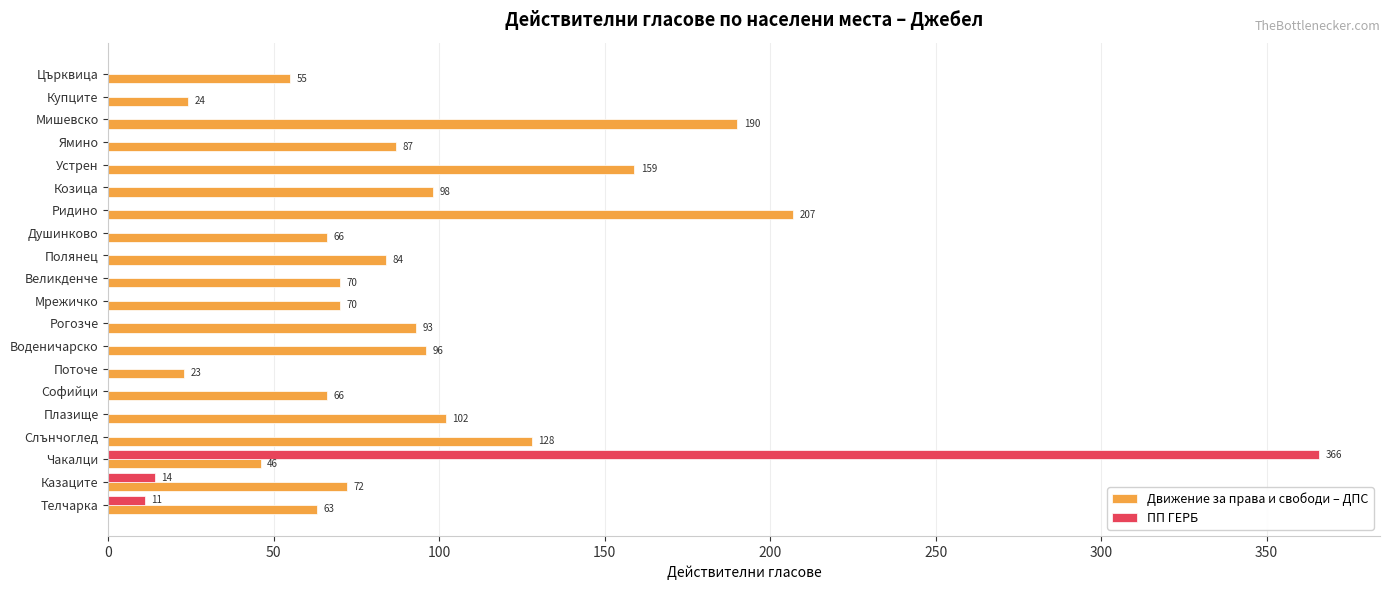

Where is ПП ГЕРБ nearest to the value 183?

Казаците